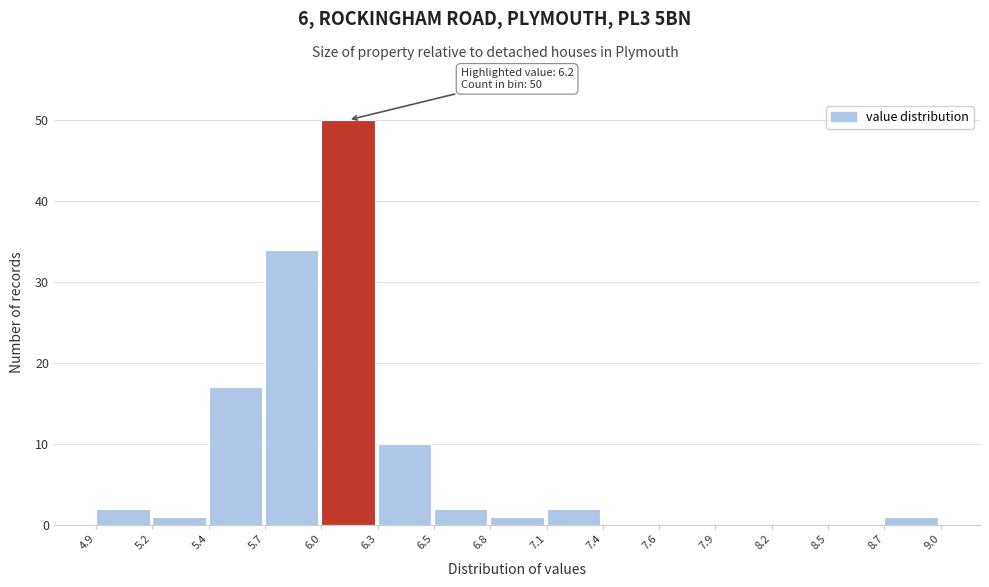

Reading right to left, what are all the values shown in this chart?

8.7=1	8.5=0	8.2=0	7.9=0	7.6=0	7.4=0	7.1=2	6.8=1	6.5=2	6.3=10	6.0=50	5.7=34	5.4=17	5.2=1	4.9=2